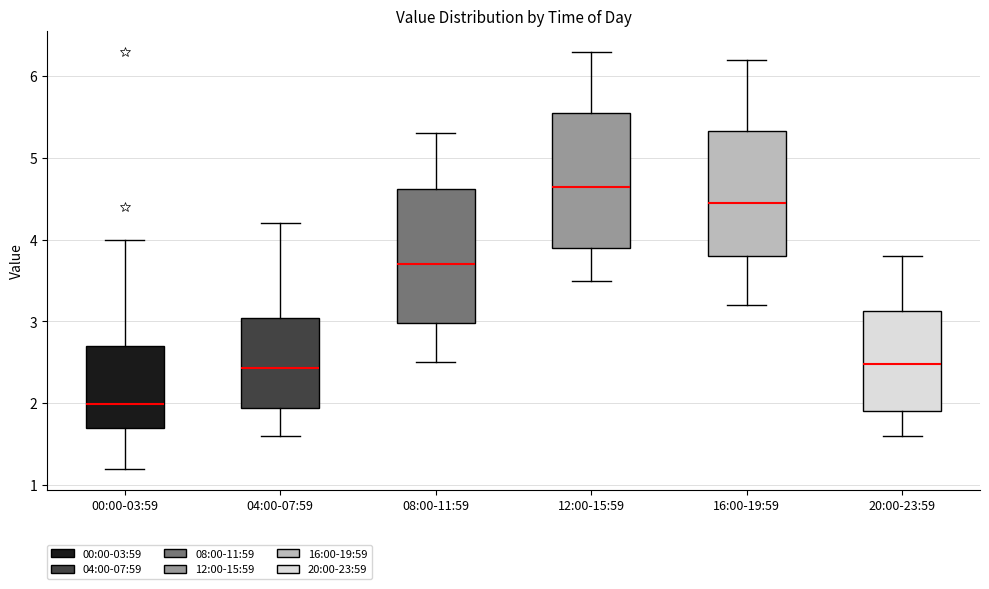

Which box's median line is the highest?

12:00-15:59